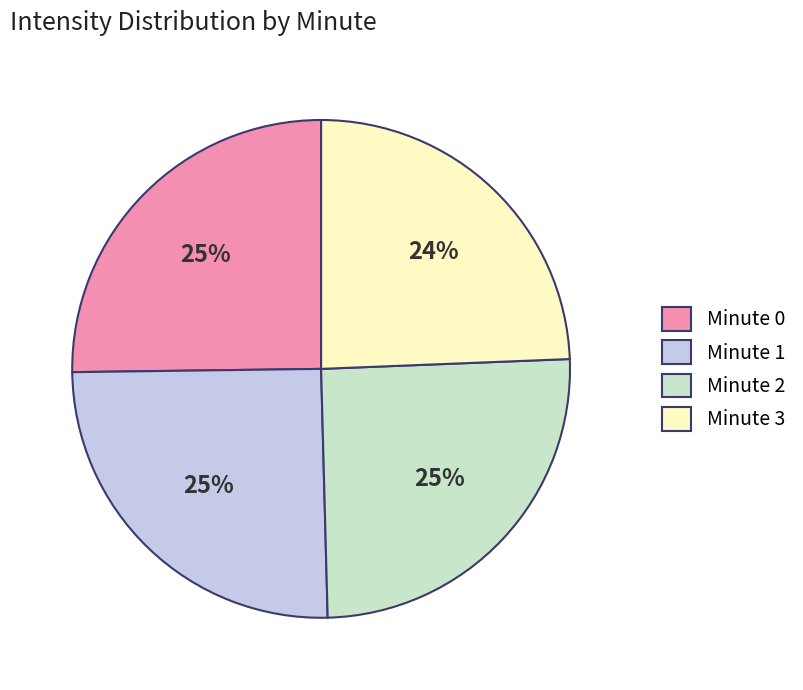

What percentage is the Minute 0 slice, to the nearest percent?

25%